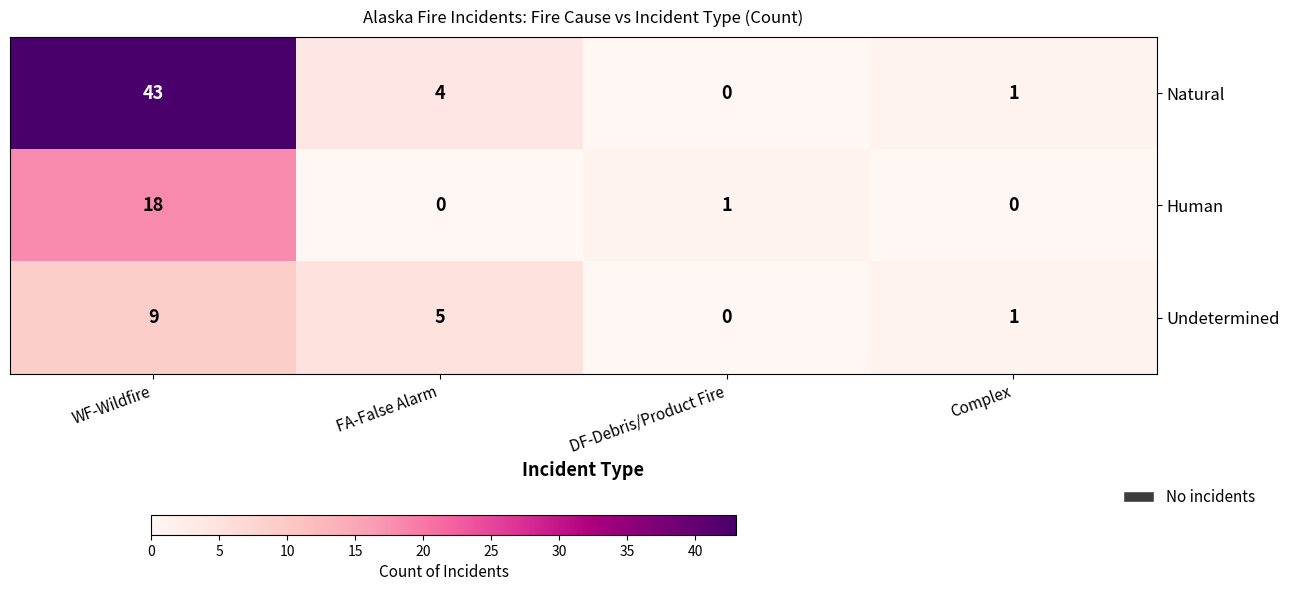

Reading left to right, transcribe all the data shown in this chart.

Natural: 43	4	0	1
Human: 18	0	1	0
Undetermined: 9	5	0	1